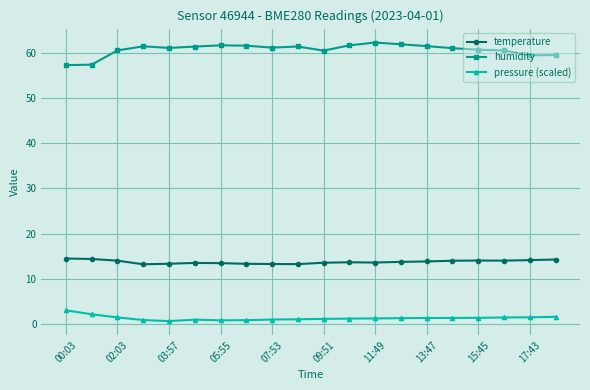

At how many categories does at least one series exceed 56?

20